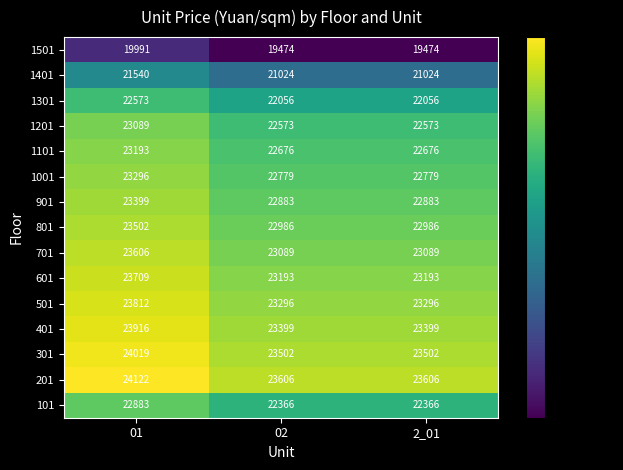

What is the smallest value displayed?

19474